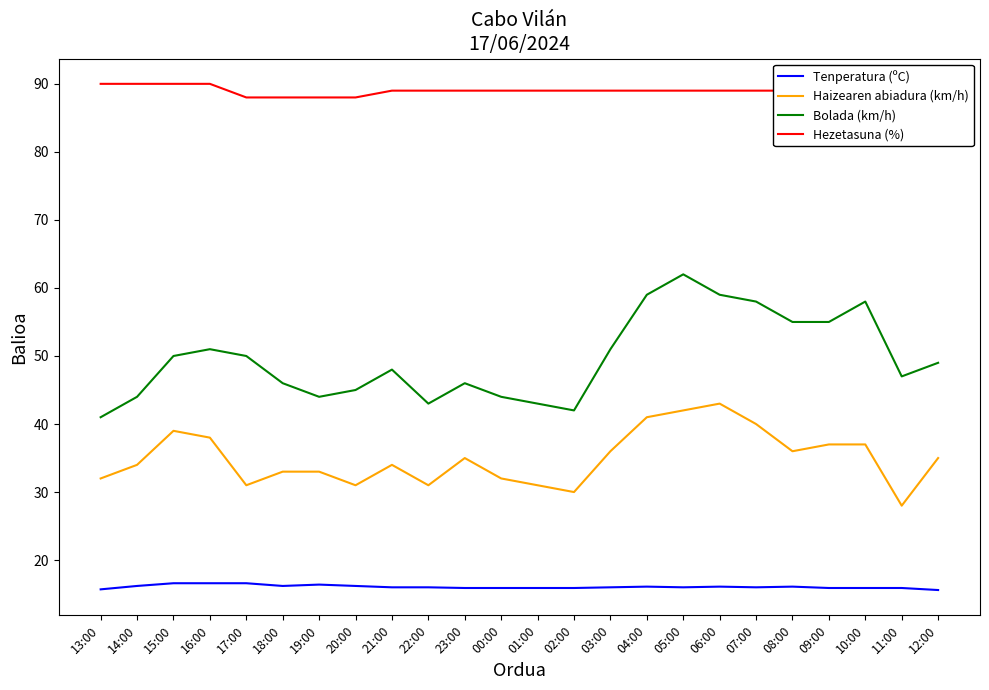

Where is the first local minimum for Haizearen abiadura (km/h)?

17:00